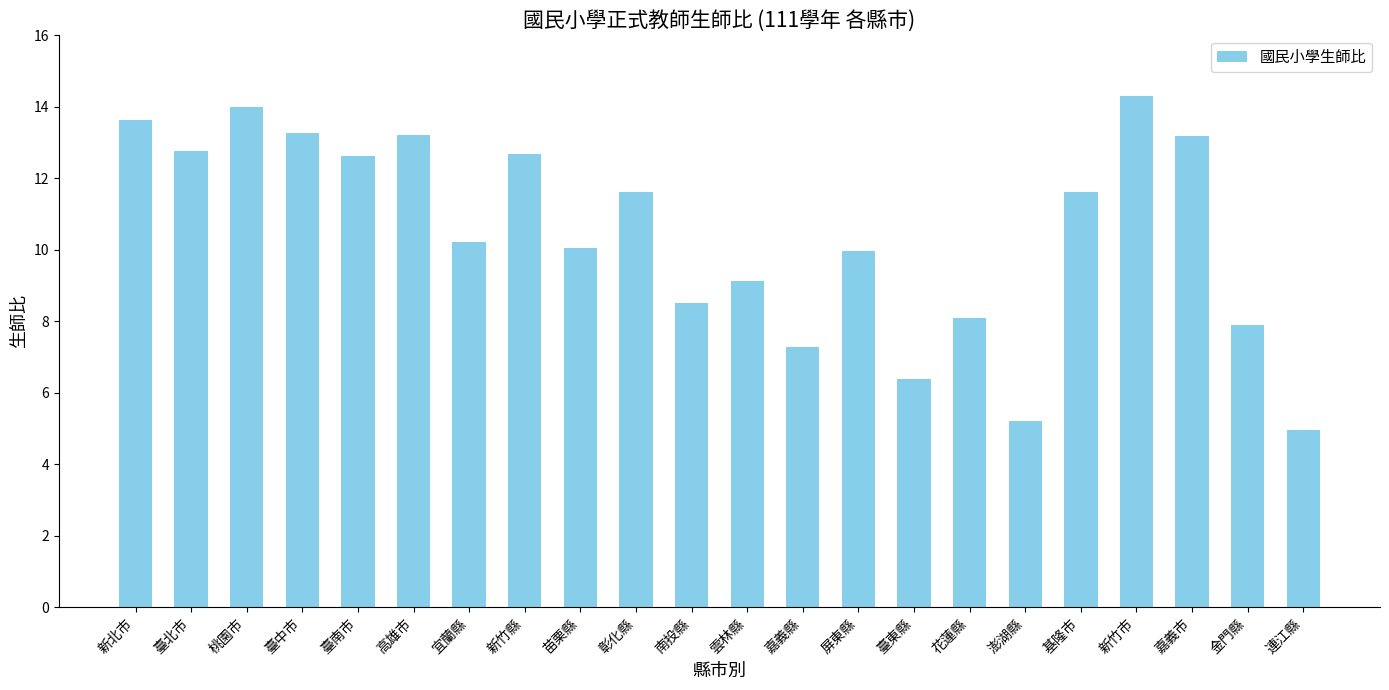

True or false: the data shows 20.9 at 新竹縣.

False